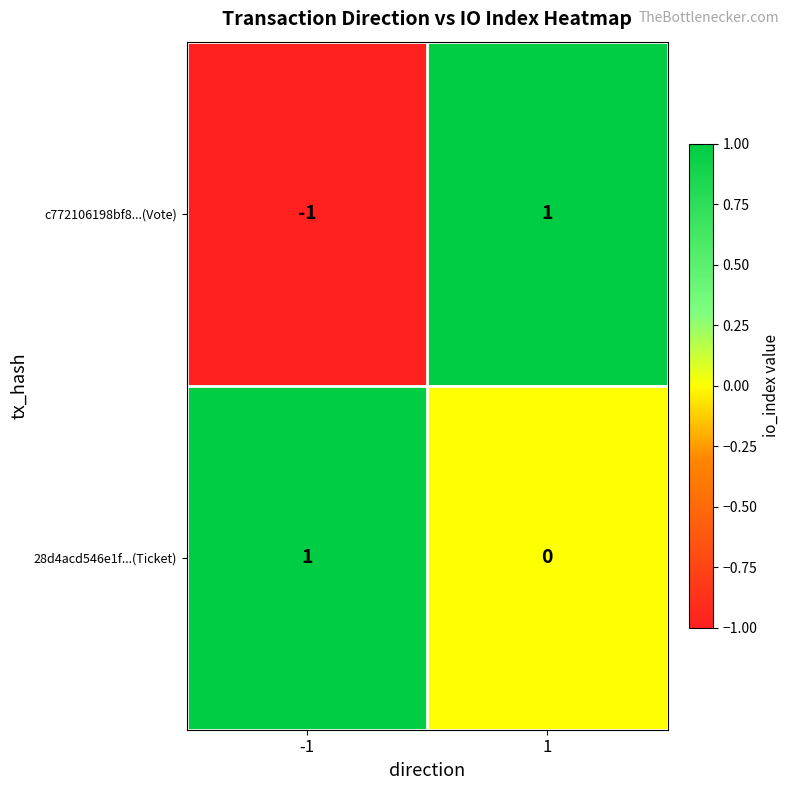

Which series changed the most between -1 and 1?

c772106198bf8...(Vote)